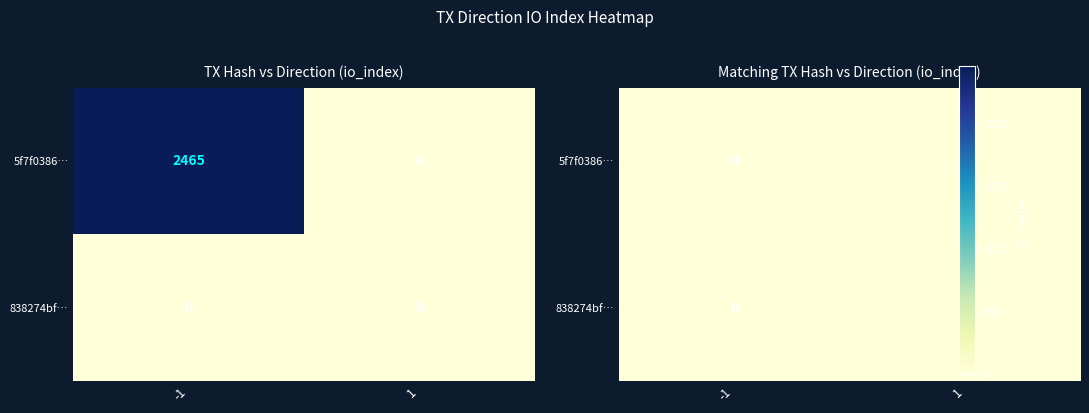

The 5f7f038651d14ff4834b22352117c8d5ab270f8 series shows 1489 at -1. True or false?

False